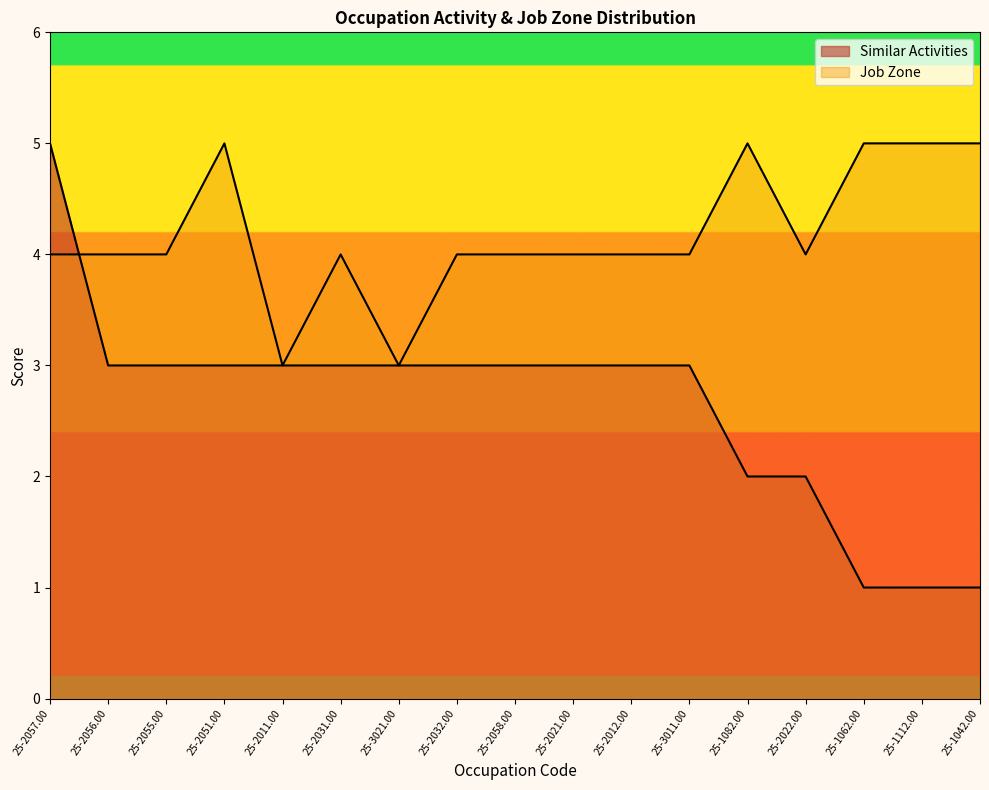

List the series in order of their overall mean, lowest first.

Similar Activities, Job Zone